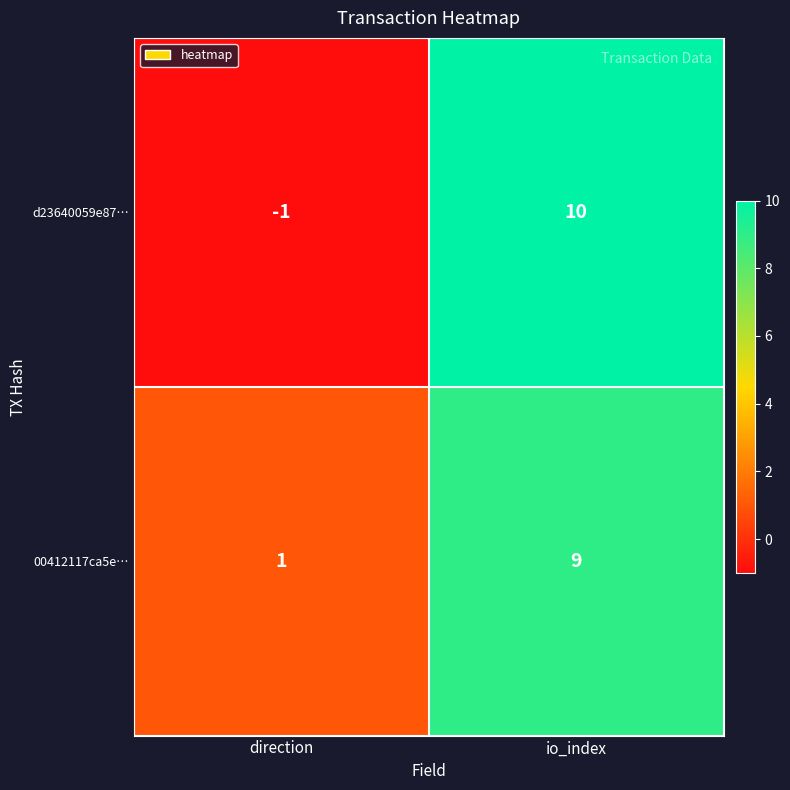

Which label corresponds to the smallest value in the chart?

direction